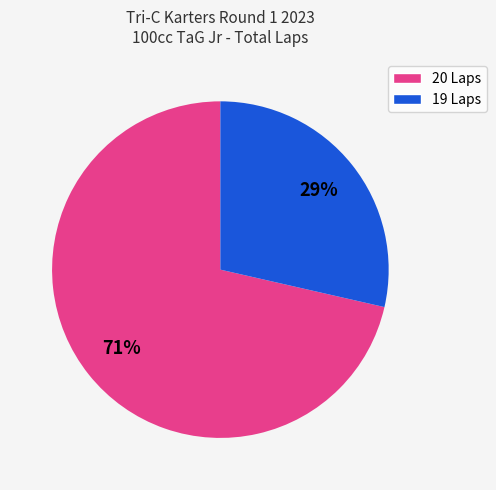

Which category has the biggest portion of the pie?

20 Laps